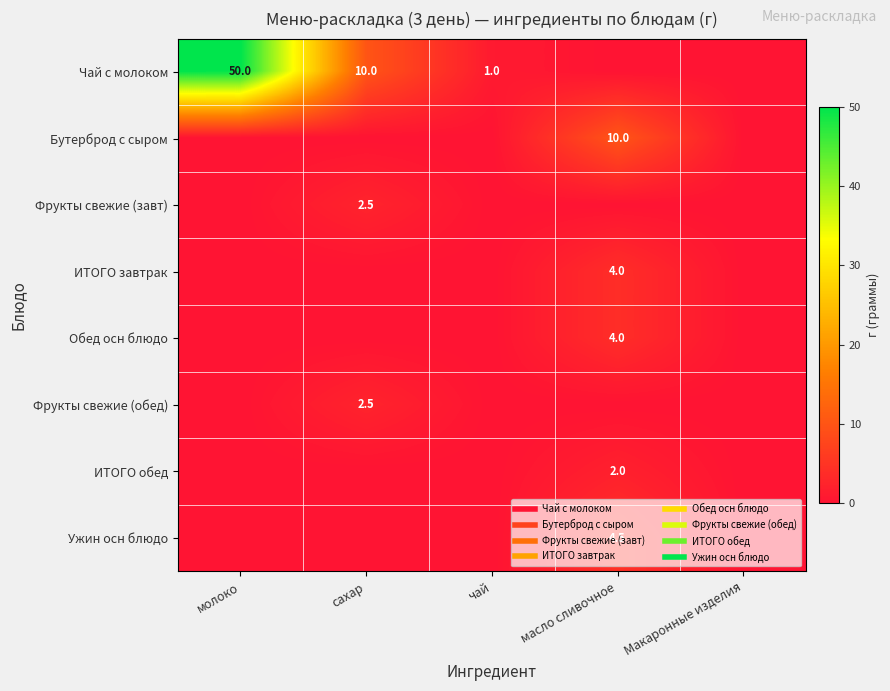

Which series has the largest total across all categories?

Чай с молоком